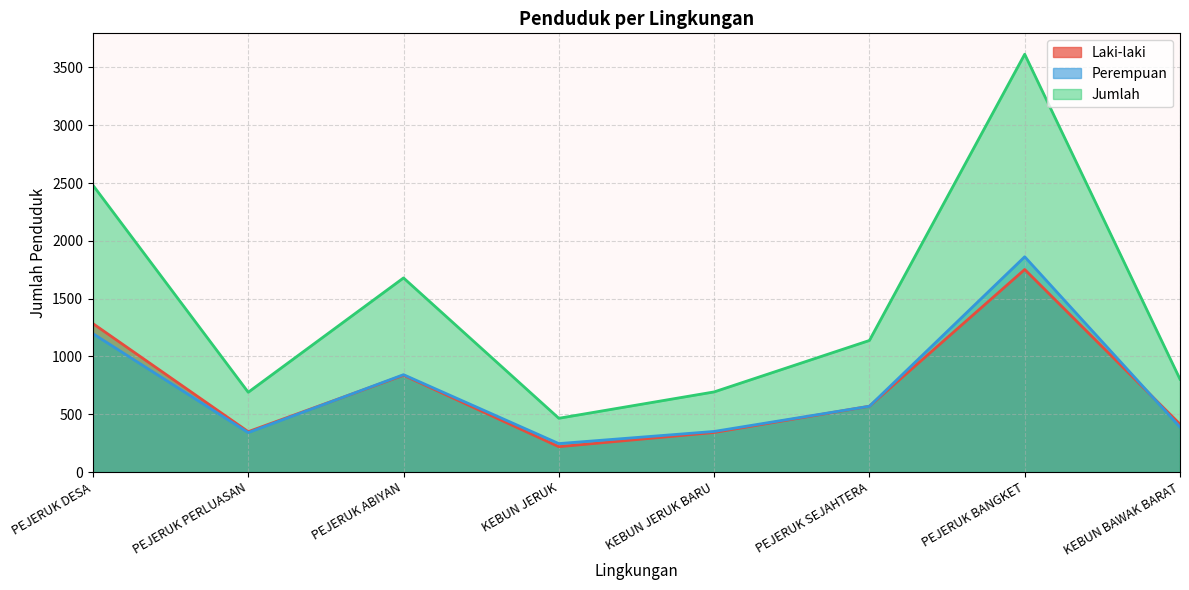

What is the difference between the Laki-laki values at PEJERUK SEJAHTERA and KEBUN JERUK BARU?

227